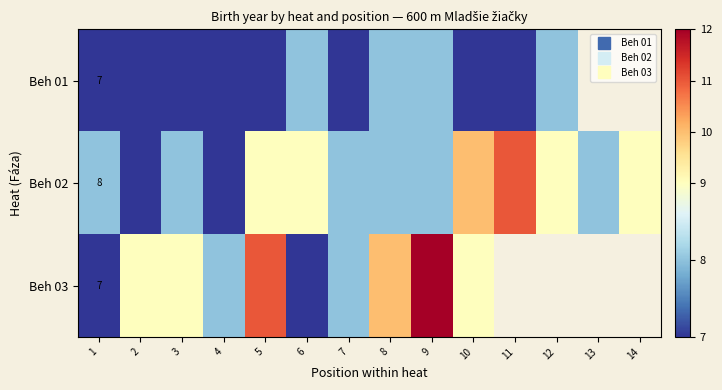

Rank the series at 13 from lowest to highest value.

Beh 01, Beh 02, Beh 03